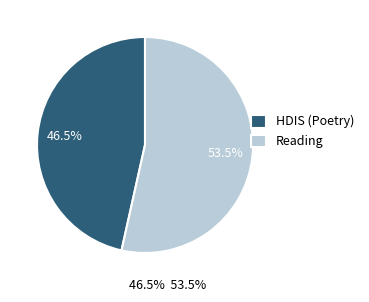

Which slice is the largest?

Reading